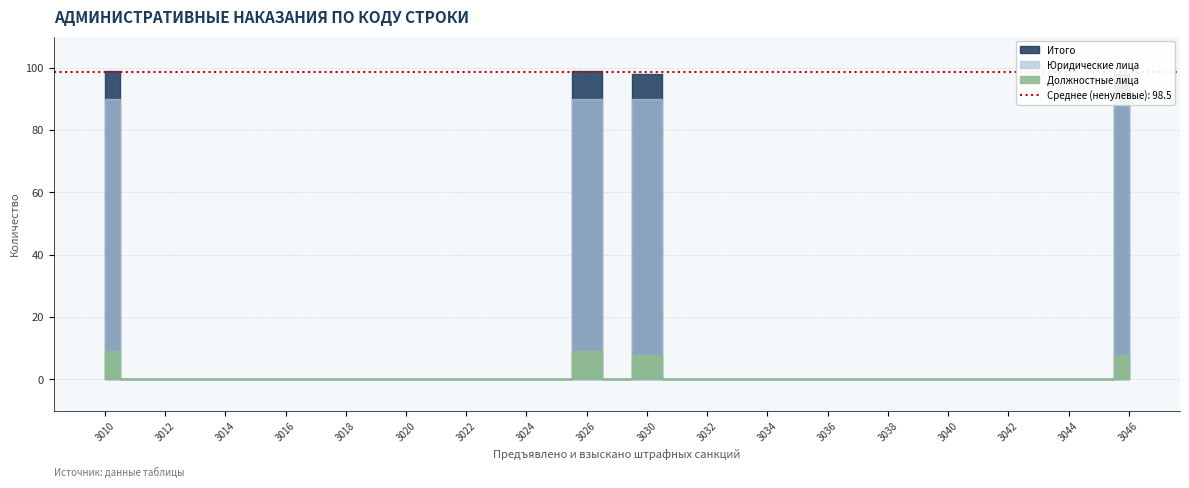

What value does the Должностные лица series have at 3046?

8